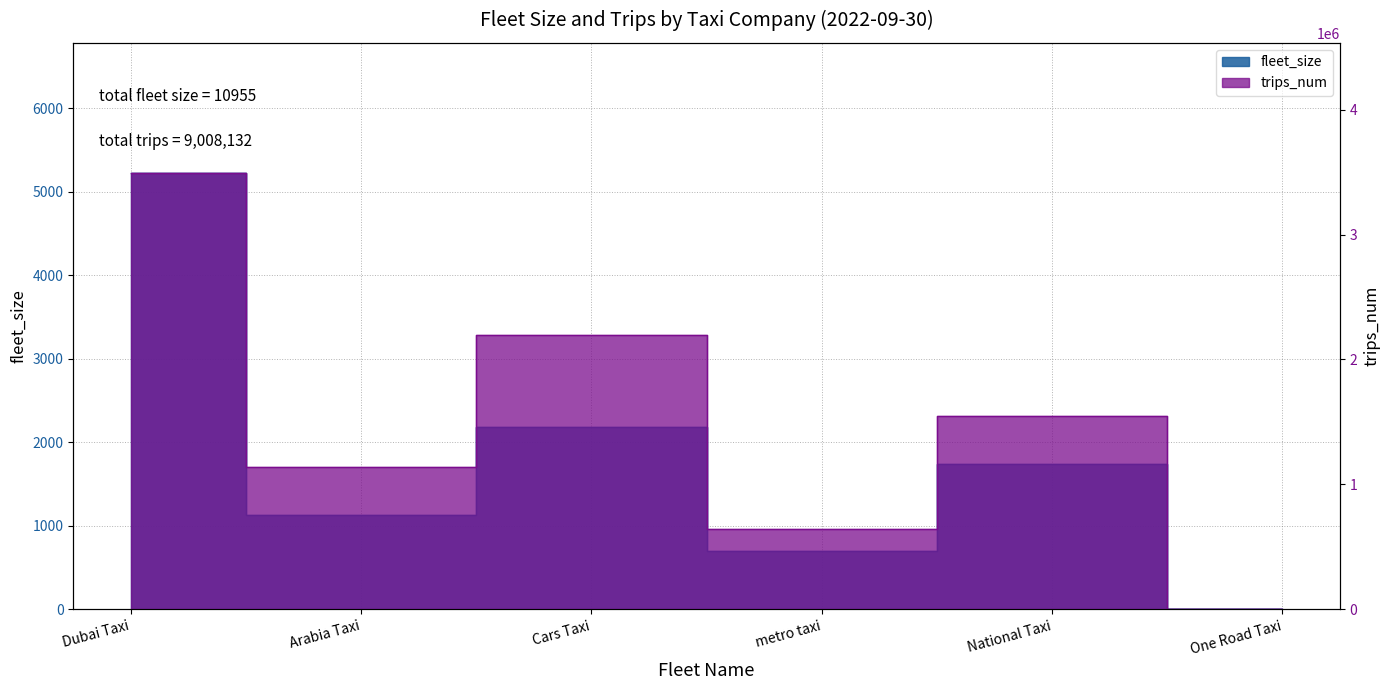

Reading left to right, list all the values displayed in this chart.

fleet_size: 5216	1128	2180	697	1734	0
trips_num: 3489067	1139670	2191876	638435	1549084	0